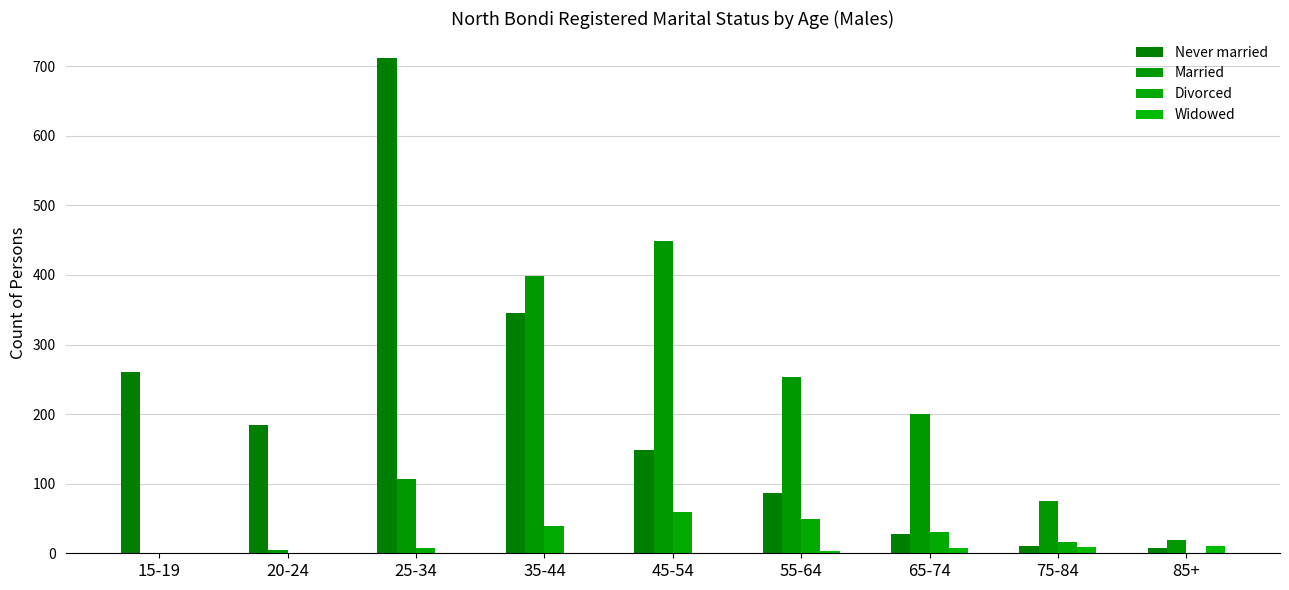

Reading left to right, extract all data points from this chart.

Never married: 15-19=260	20-24=184	25-34=712	35-44=345	45-54=149	55-64=86	65-74=28	75-84=10	85+=7
Married: 15-19=0	20-24=4	25-34=107	35-44=398	45-54=449	55-64=254	65-74=200	75-84=75	85+=19
Divorced: 15-19=0	20-24=0	25-34=7	35-44=39	45-54=59	55-64=49	65-74=30	75-84=16	85+=0
Widowed: 15-19=0	20-24=0	25-34=0	35-44=0	45-54=0	55-64=3	65-74=8	75-84=9	85+=11